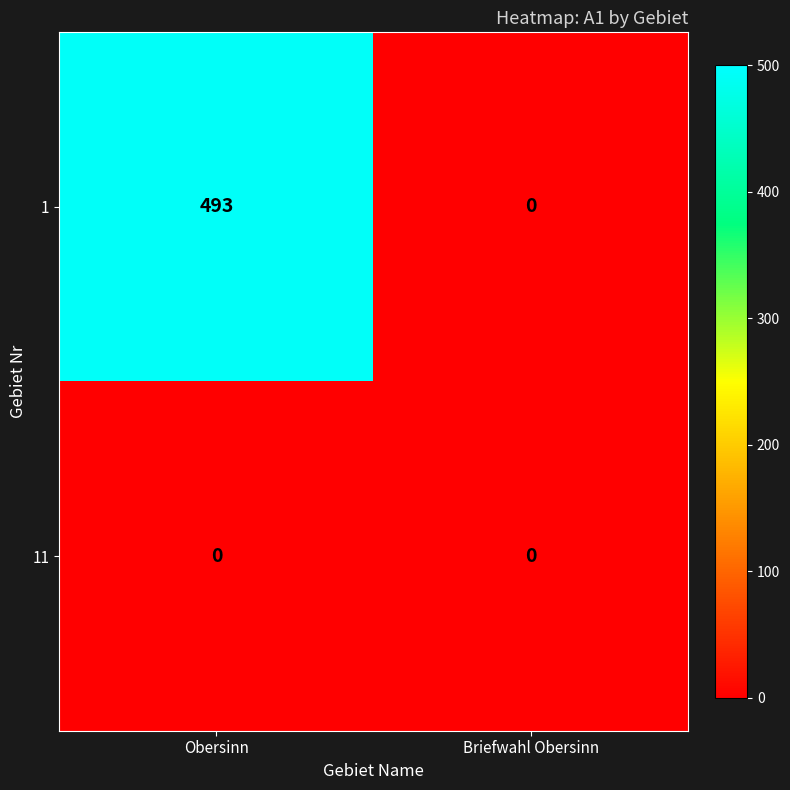

Is it true that 11 equals 0 at Obersinn?

True